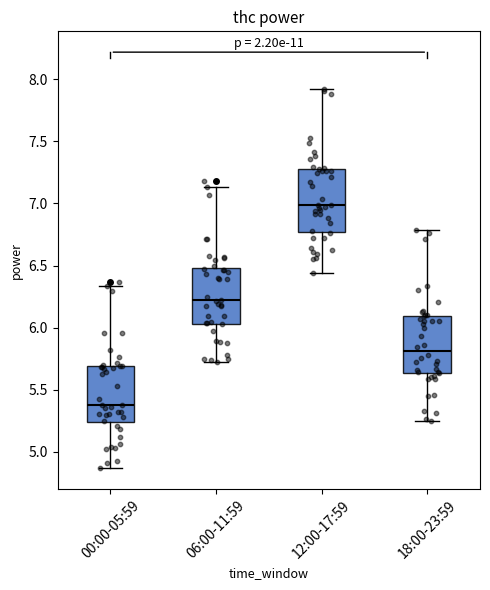

Reading left to right, transcribe this box plot: for each box, give where its median line is, the range the box spans, and where its two whiskers end, as read against the y-axis. The values are not printed on the chart, so give them approximately, as read against the axis.

00:00-05:59: median 5.40, box 5.25 to 5.70, whiskers 4.85 to 6.35
06:00-11:59: median 6.20, box 6.05 to 6.50, whiskers 5.75 to 7.15
12:00-17:59: median 7.00, box 6.75 to 7.30, whiskers 6.45 to 7.90
18:00-23:59: median 5.80, box 5.65 to 6.10, whiskers 5.25 to 6.80